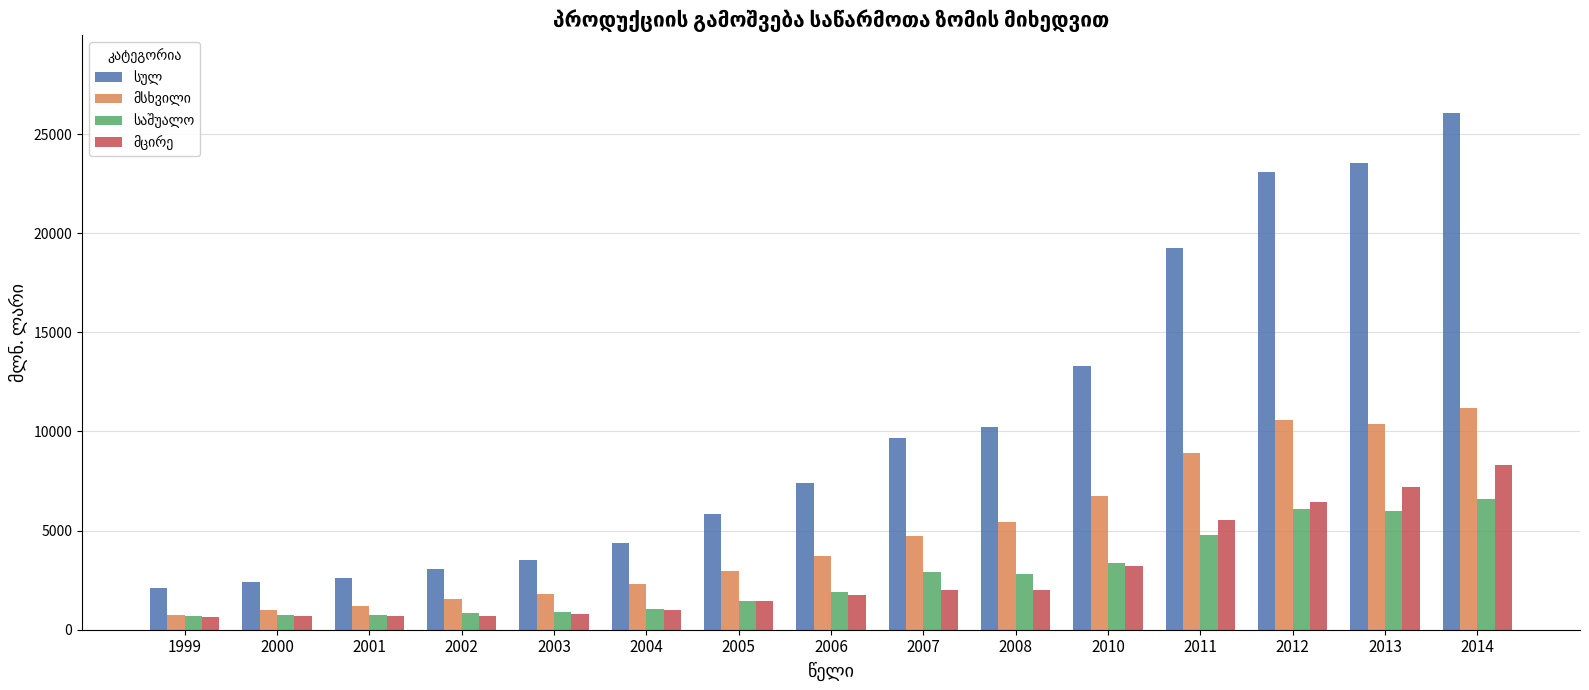

What is the greatest value displayed?

26068.6